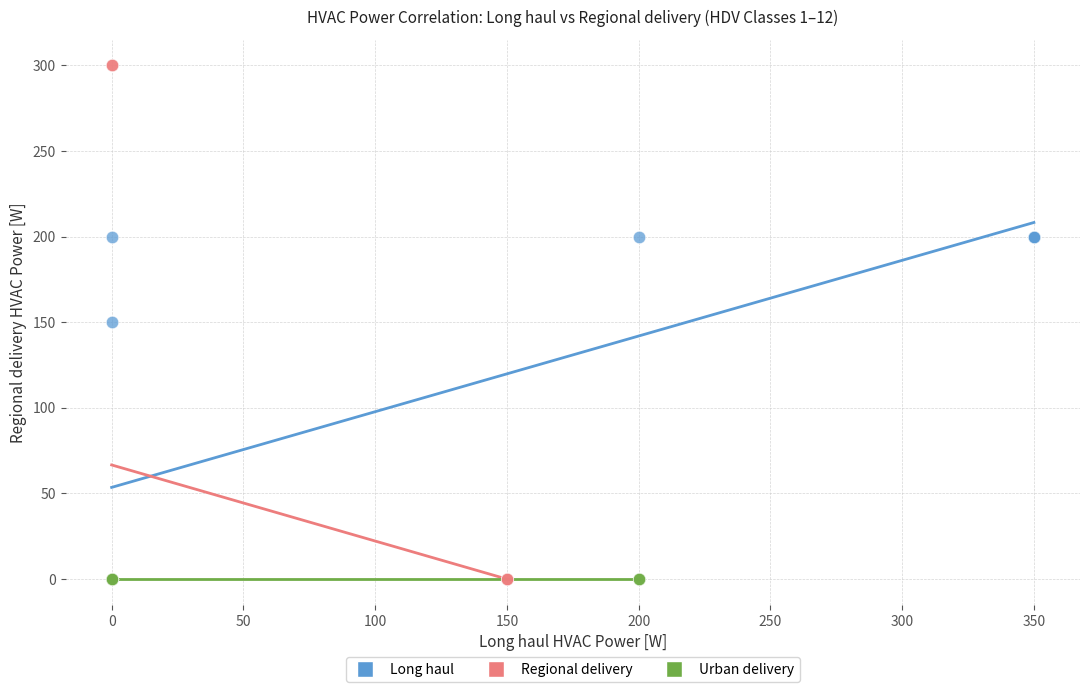

Which series contains the highest Y value?

Regional delivery